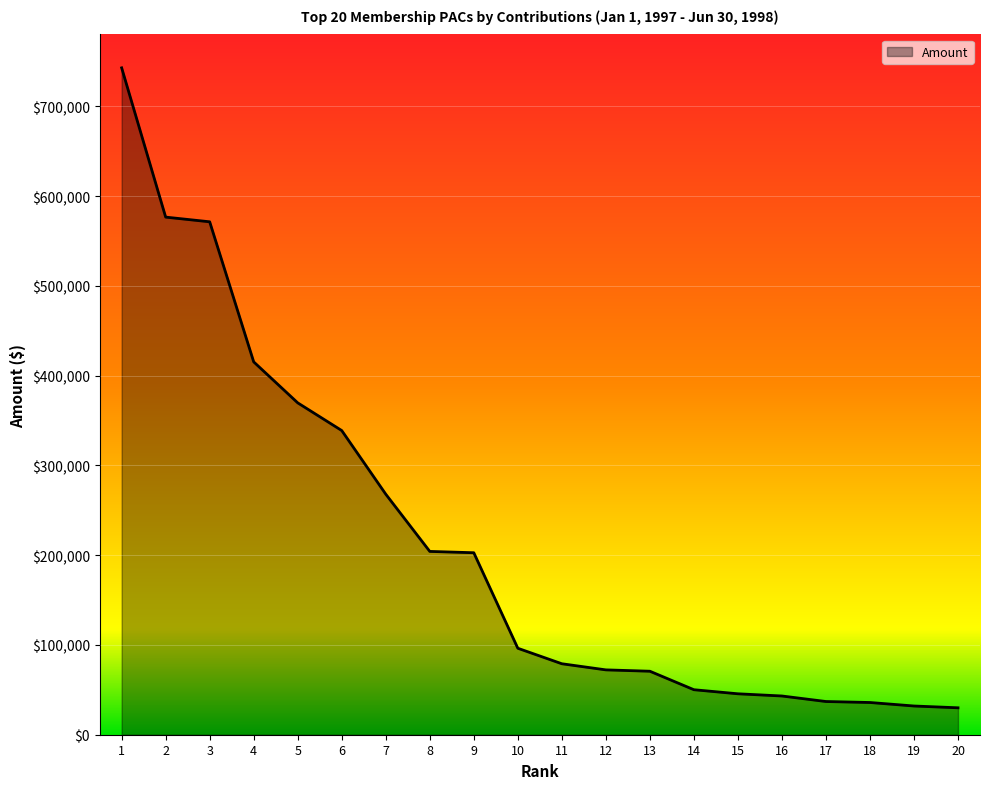

What is the difference between the maximum and minimum values?

712986